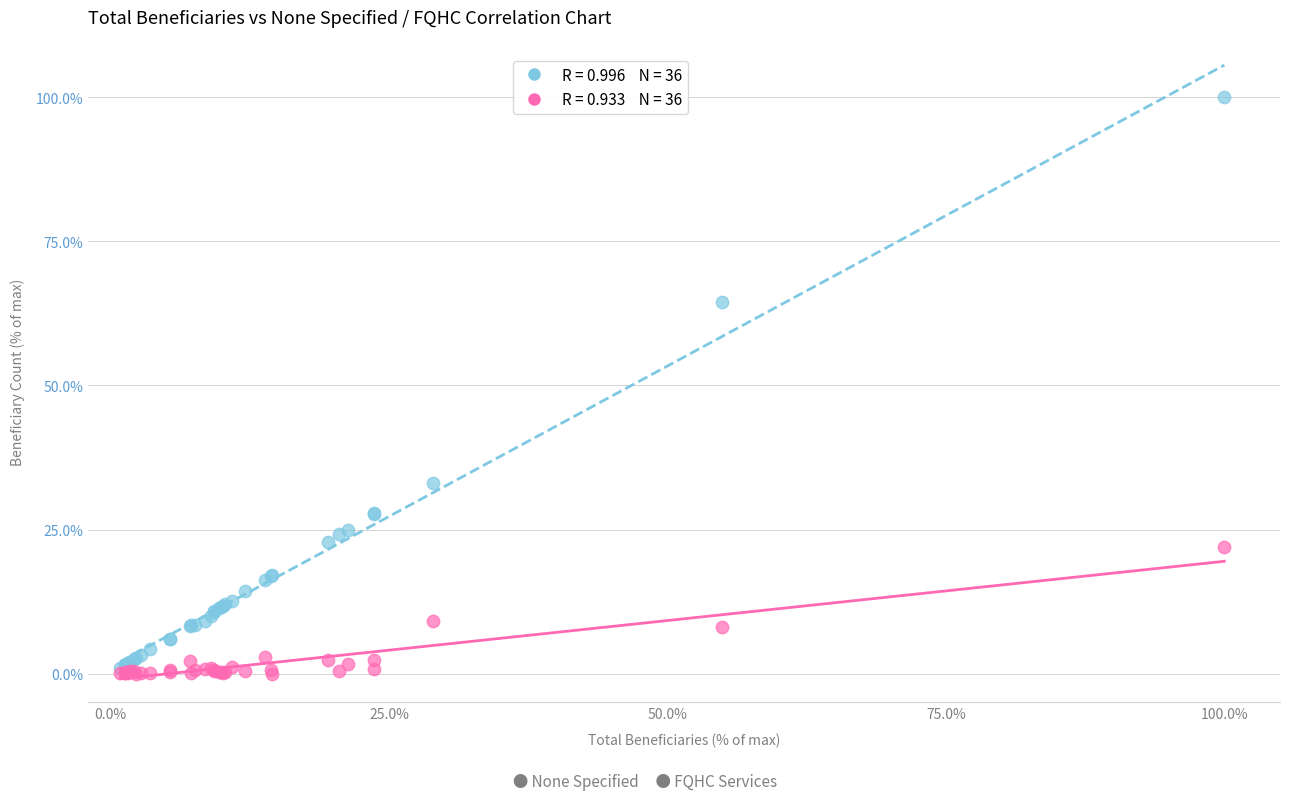

Across all series, what Y value is closest to 50?

64.5